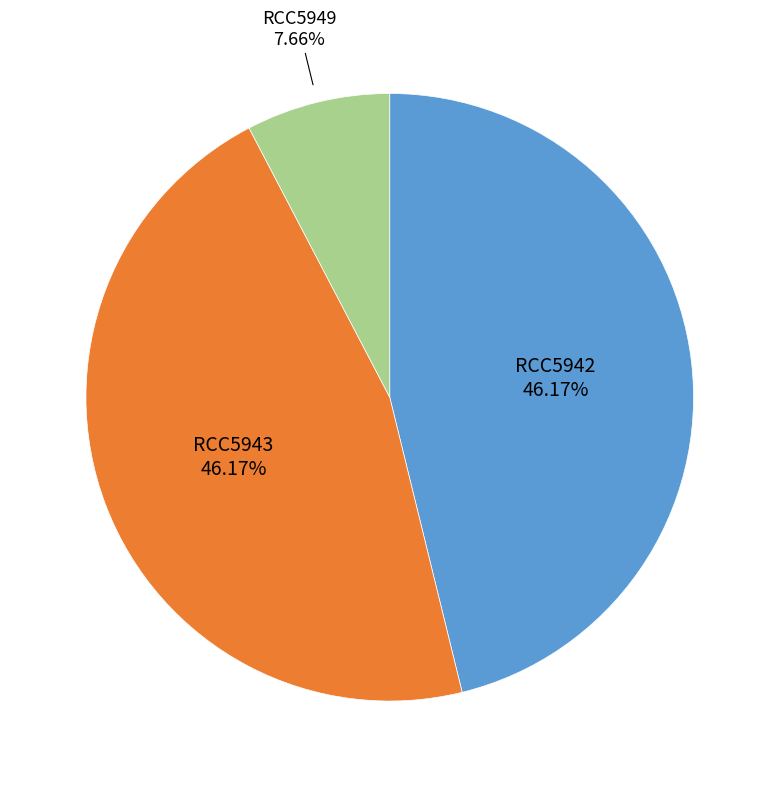

Does any single category account for the majority?

No